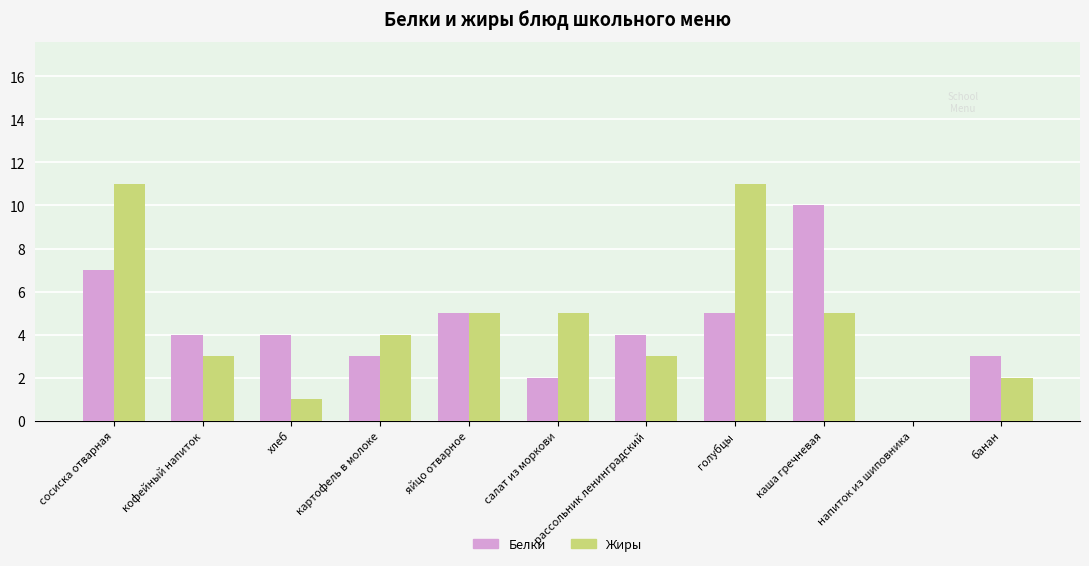

Which series has the largest range (max minus min)?

Жиры